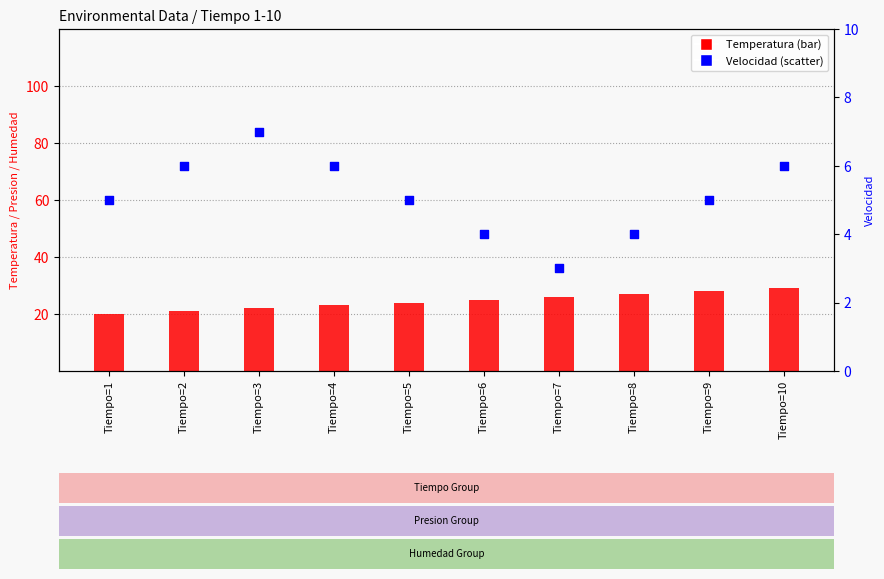

Which series reaches the maximum Y coordinate?

Temperatura